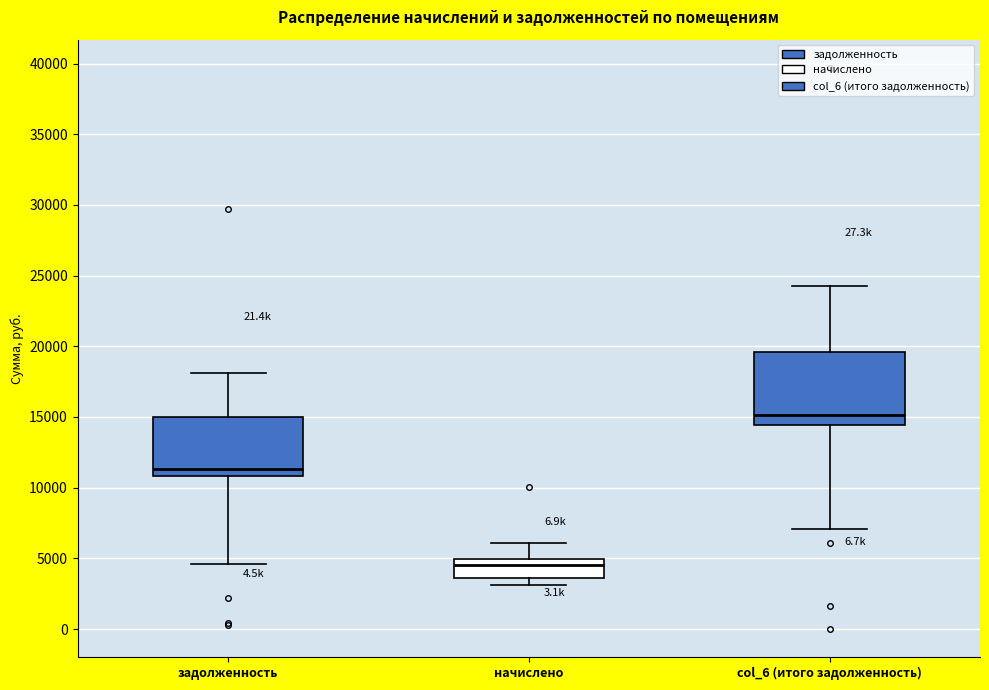

Where does the upper whisker of the box for col_6 (итого задолженность) end on the y-axis? The values are not printed on the chart, so give them approximately, as read against the axis.

24000